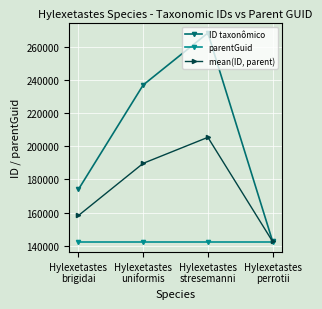

True or false: mean(ID, parent) has more than 2 points higher than both neighbors.

False